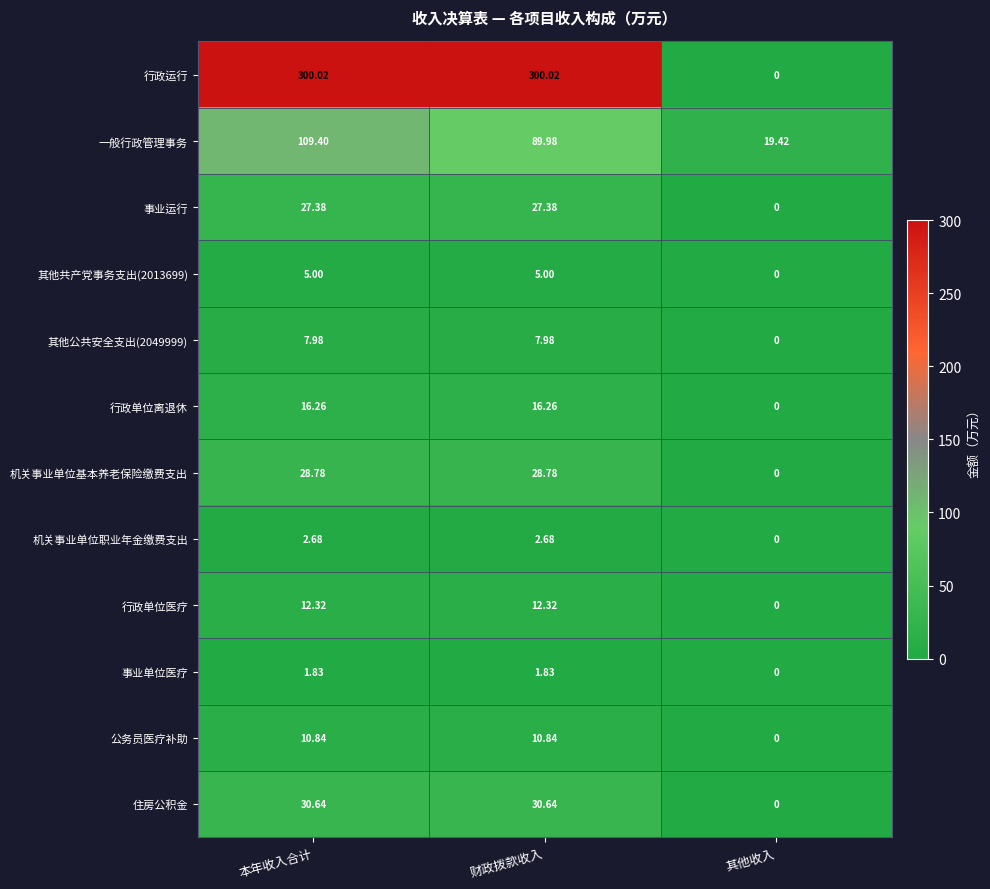

Count the number of categories in the chart.

3